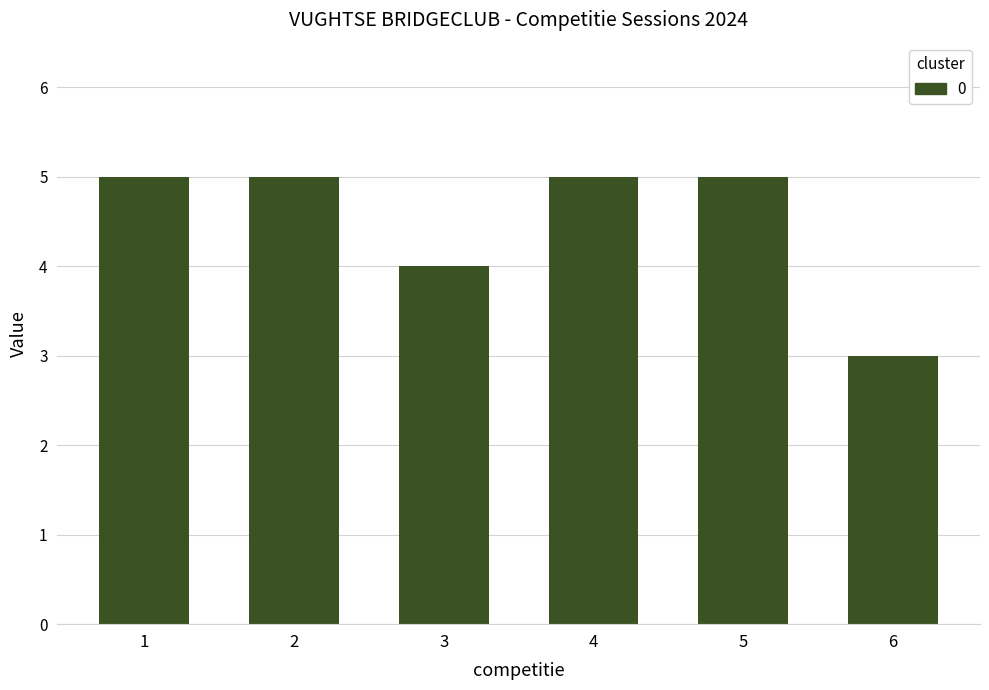

Which category has the lowest value across all series?

6